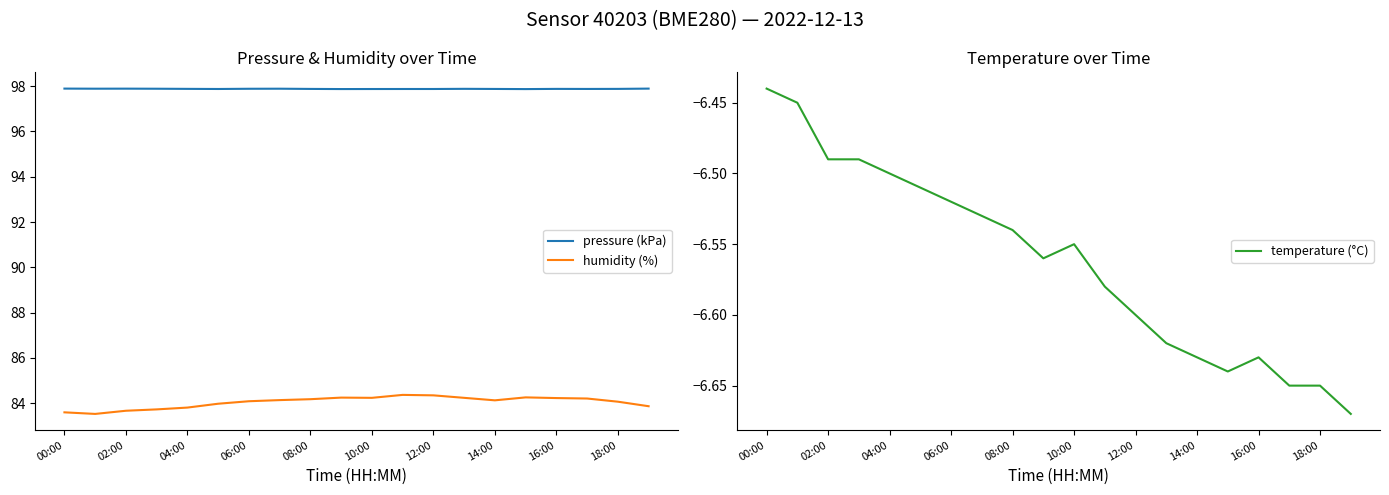

What is the difference between the maximum and minimum values in the humidity (%) series?

0.8